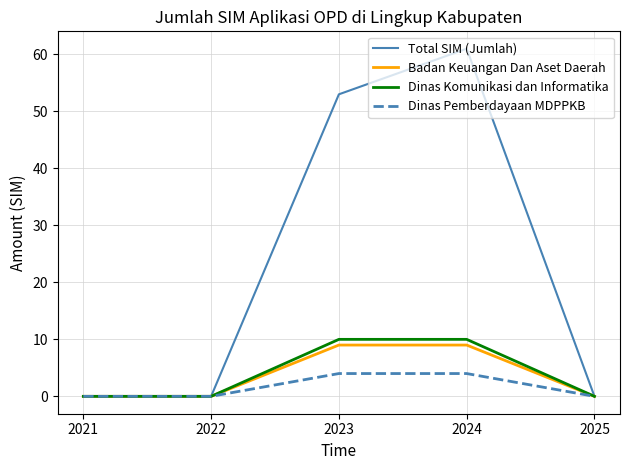

Is it true that Badan Keuangan Dan Aset Daerah equals 5 at 2022?

False